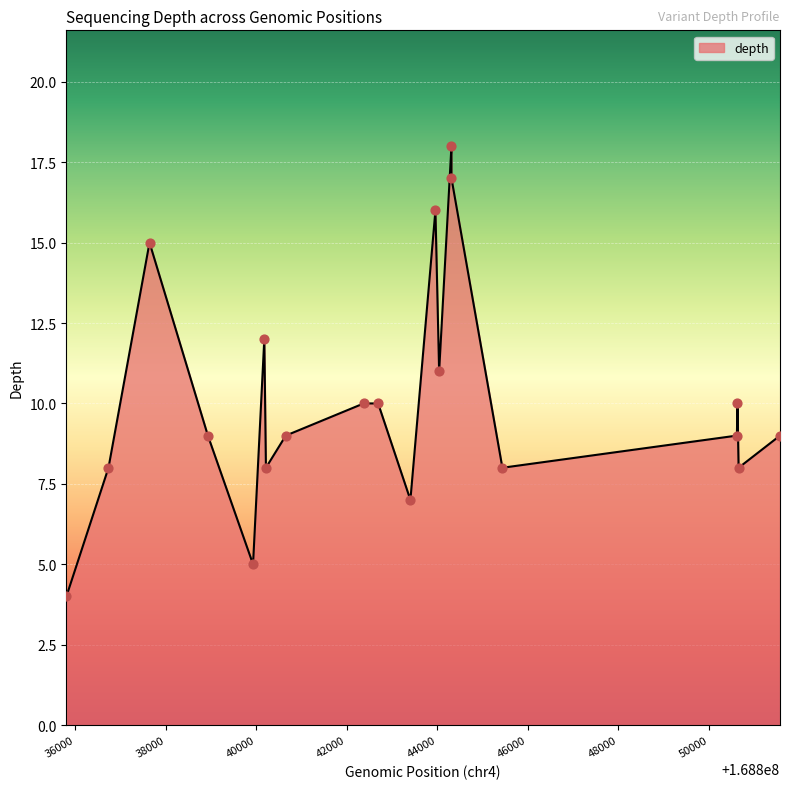

What is the greatest value displayed?

18